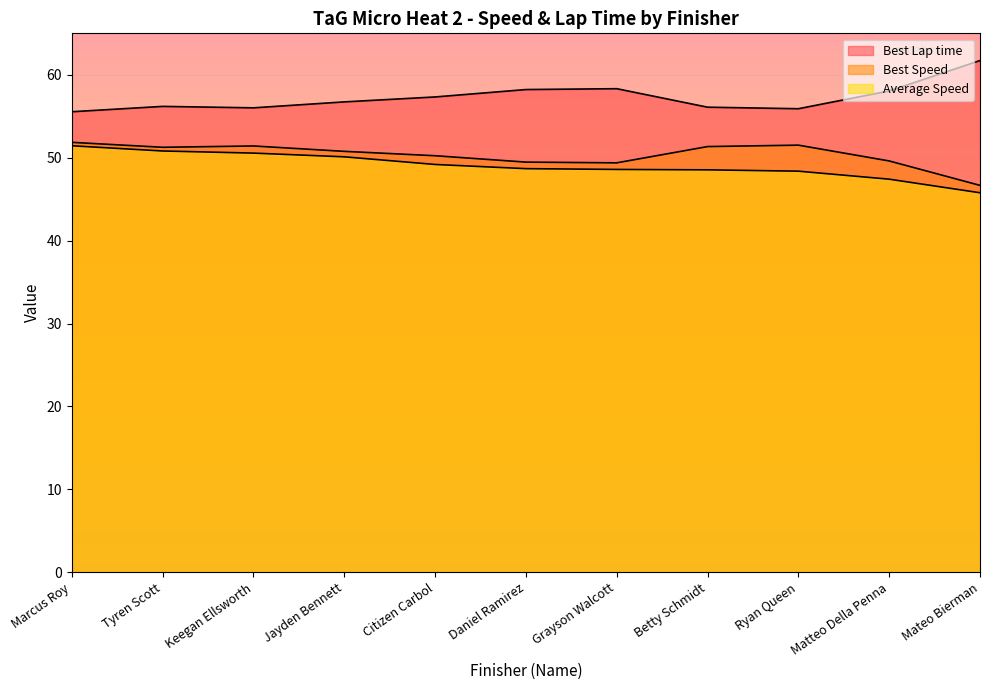

How many values in the Best Speed series are below 50?

4